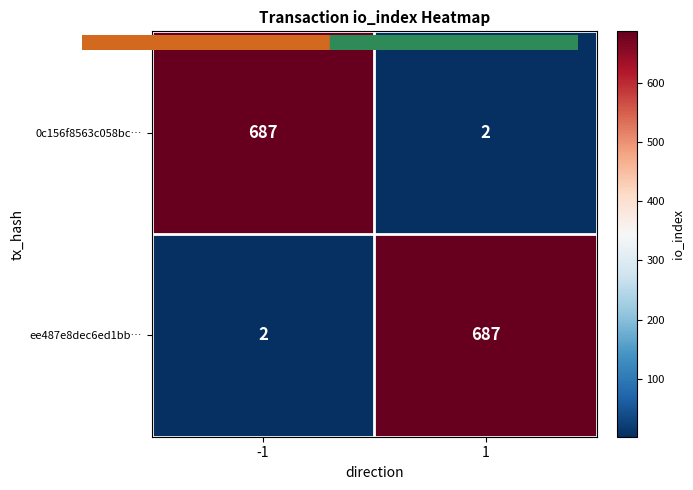

Reading left to right, extract all data points from this chart.

0c156f8563c058bc…: -1=687	1=2
ee487e8dec6ed1bb…: -1=2	1=687